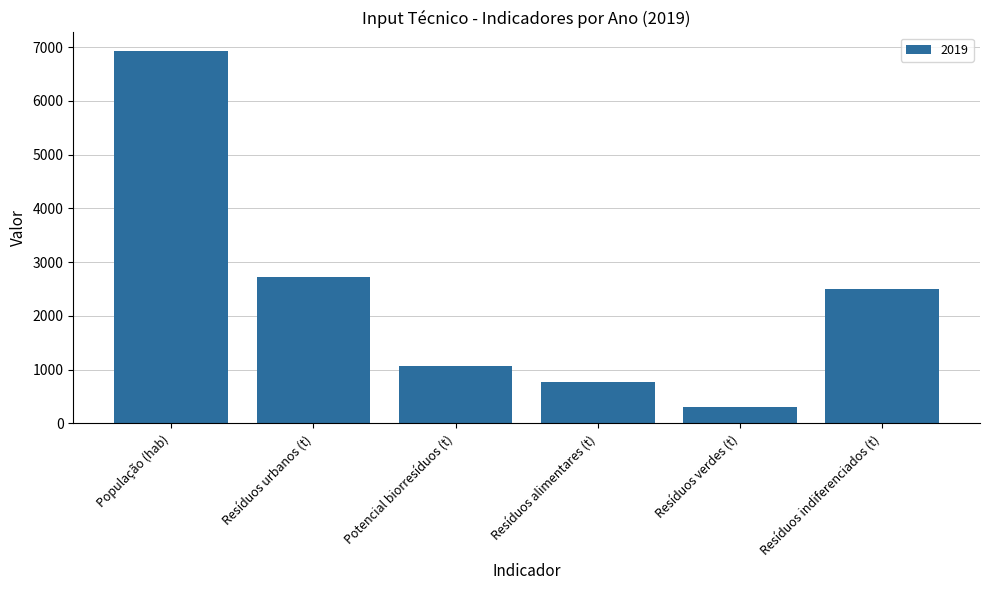

Are the bars grouped side by side (vs. stacked)?

No